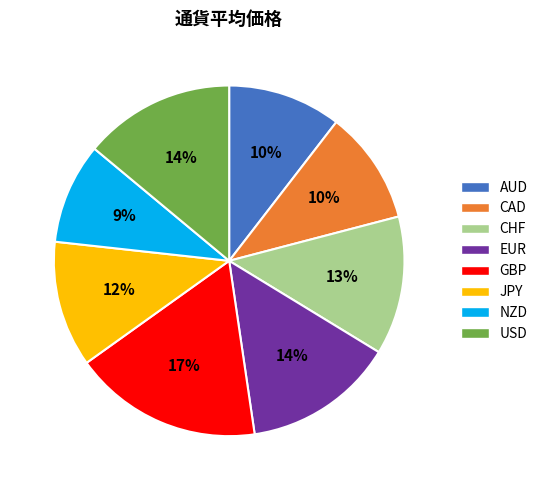

What is the smallest slice in the pie chart?

NZD